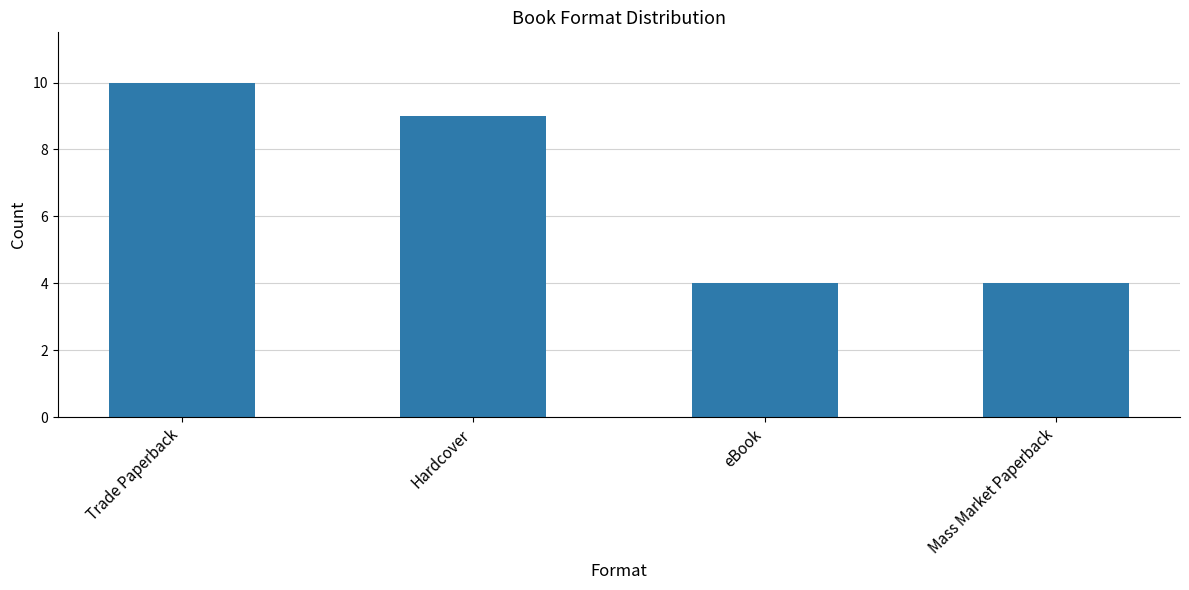

Reading left to right, what are all the values shown in this chart?

Trade Paperback=10	Hardcover=9	eBook=4	Mass Market Paperback=4